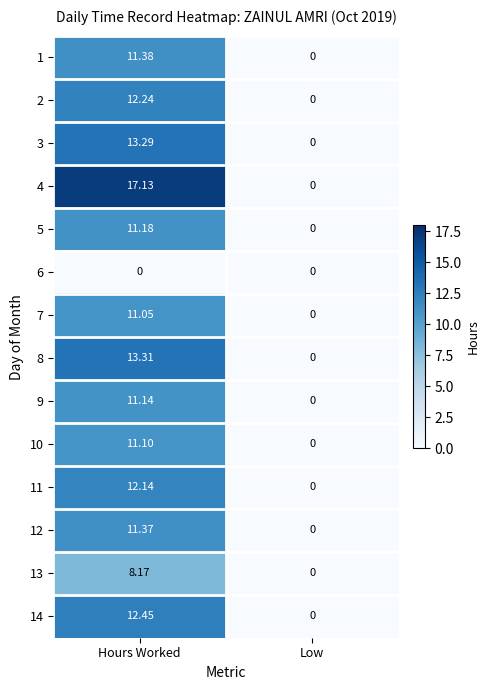

List the labels in order of 1 value, smallest first.

Low, Hours Worked